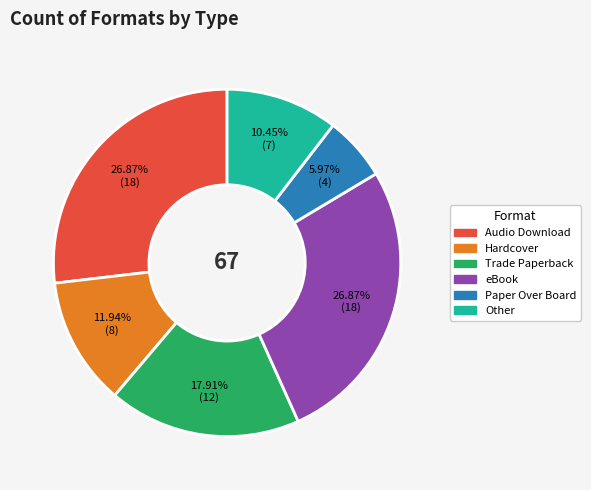

Does any single category account for the majority?

No